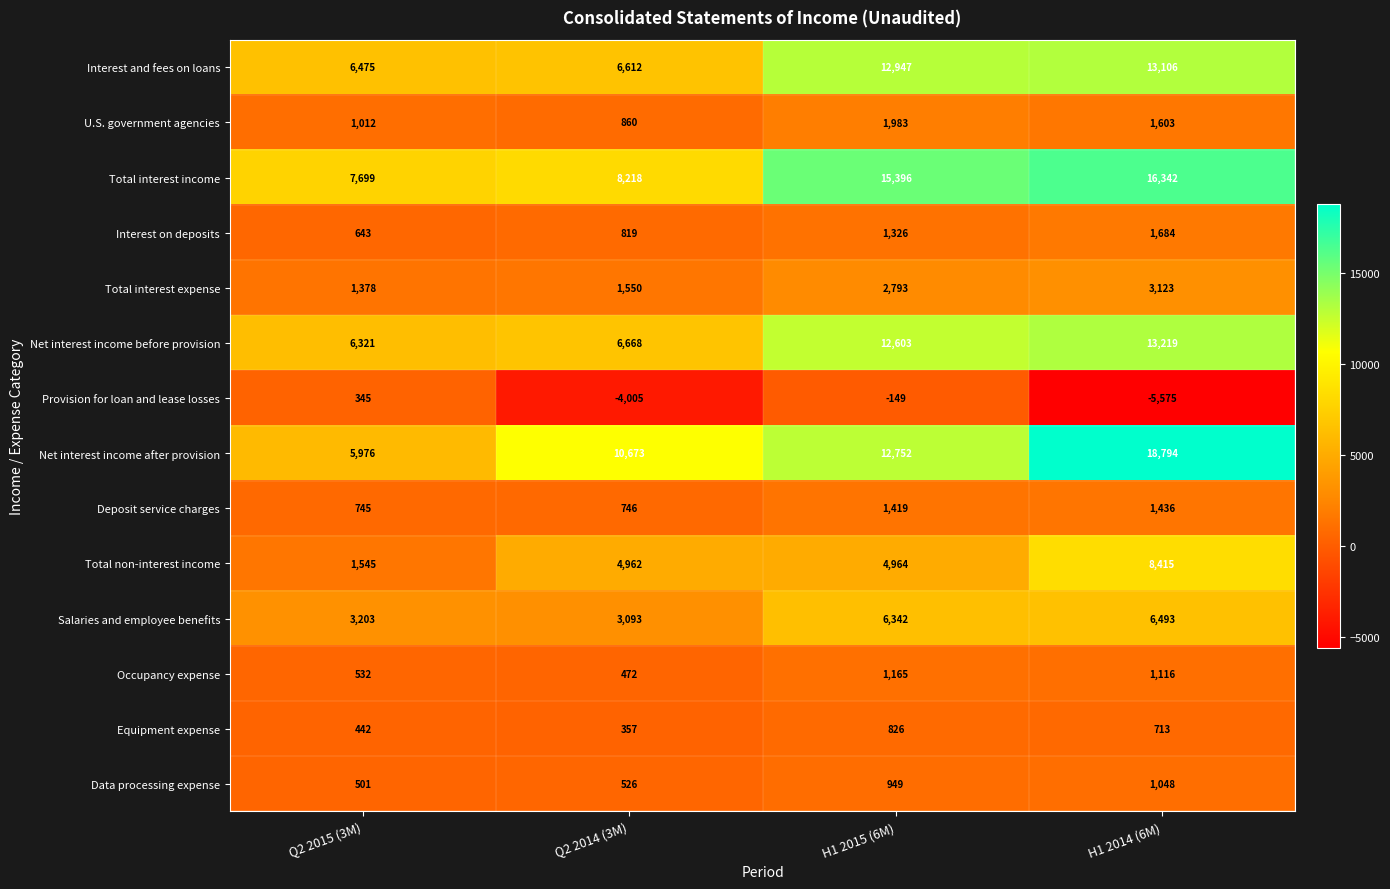

At which label is Net interest income before provision closest to 9770?

H1 2015 (6M)